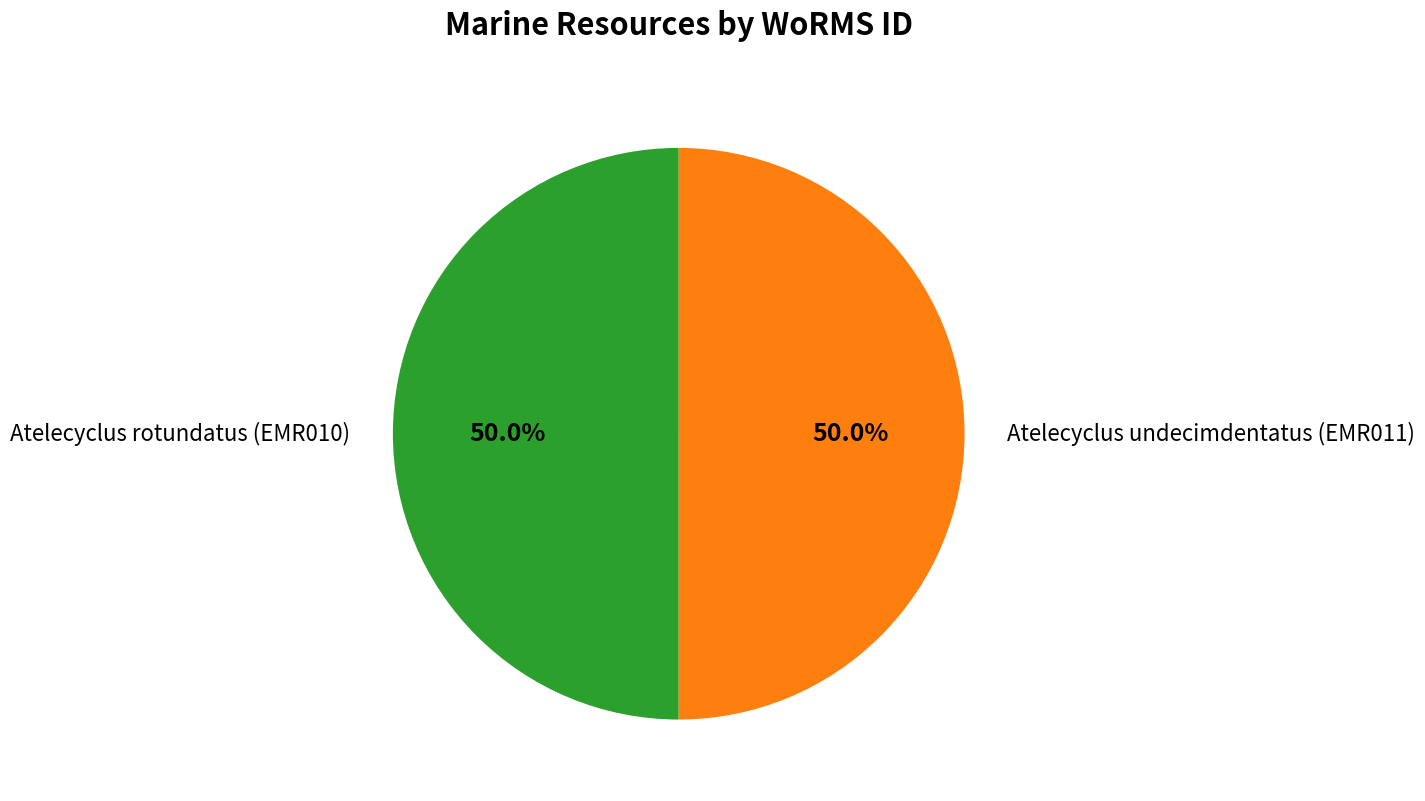

Is it true that Atelecyclus rotundatus (EMR010) is 38% of the pie?

False